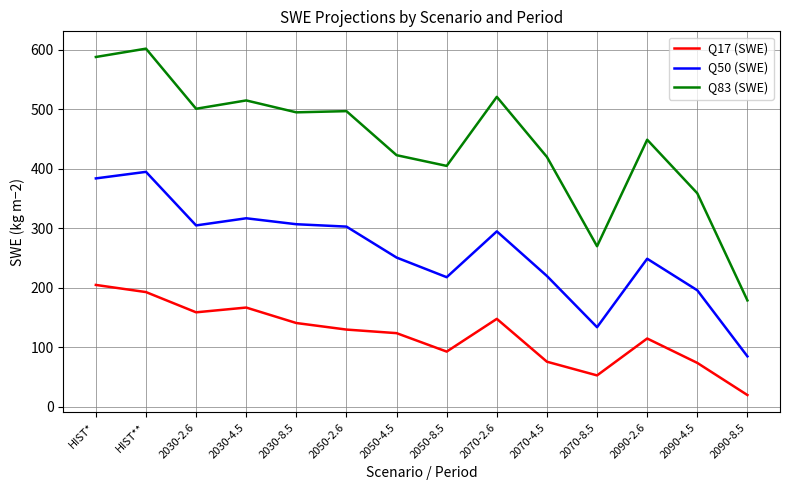

True or false: Q17 (SWE) and Q83 (SWE) intersect in this chart.

False